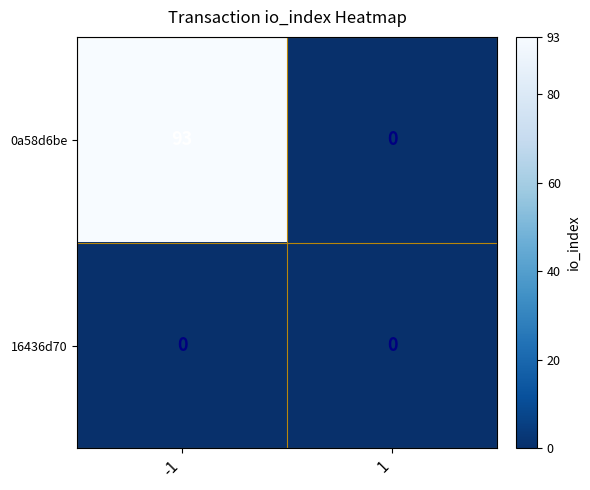

What is the difference between the highest and lowest values at -1?

93